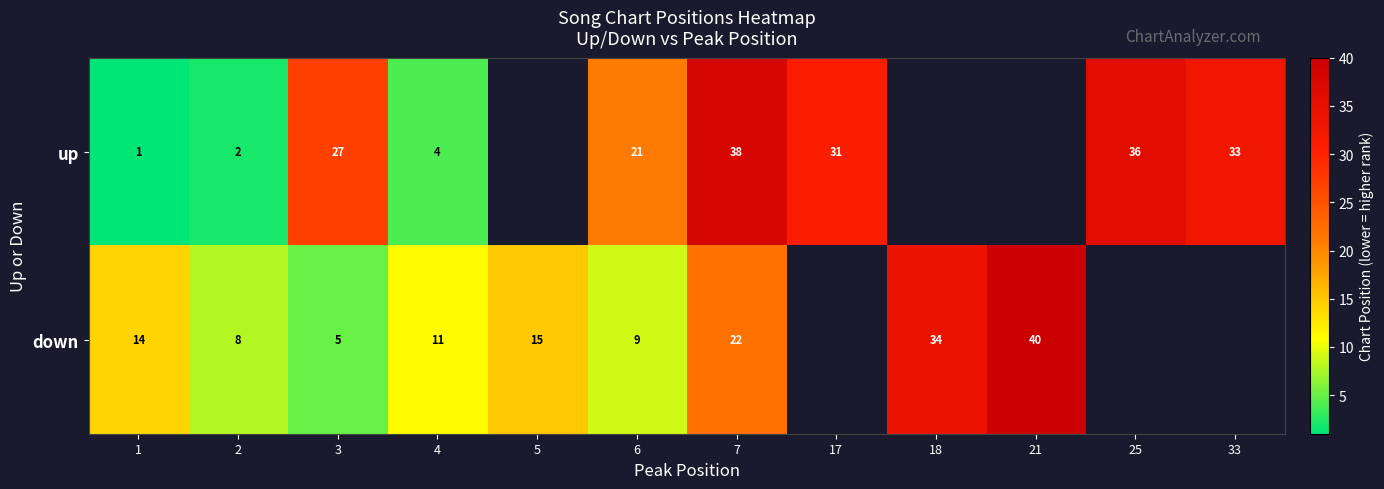

At 6, list the series in order from smallest to largest.

down, up